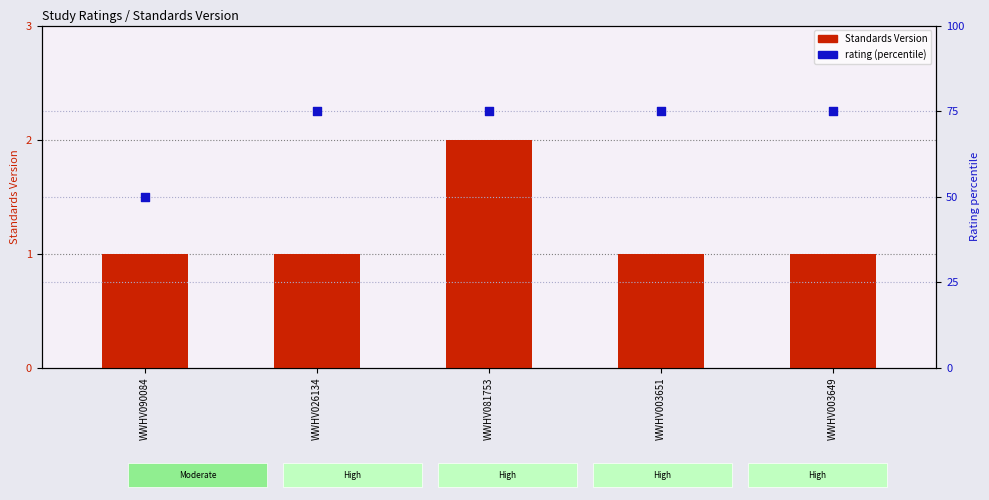

Which series contains the lowest Y value?

Standards Version